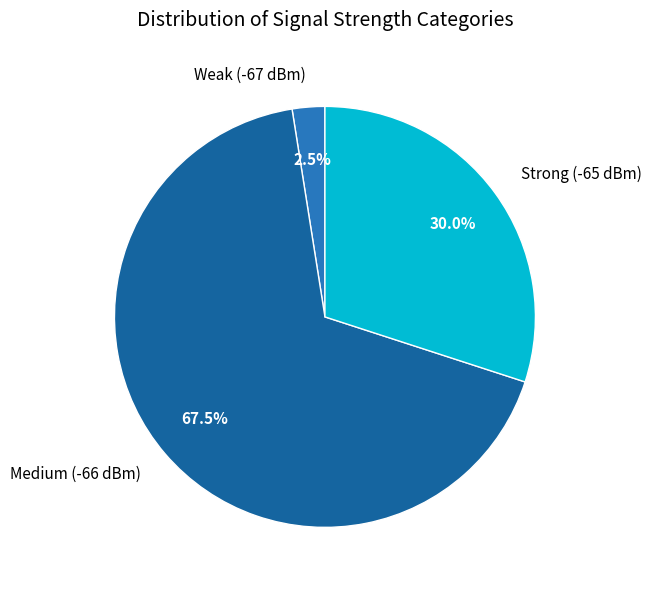

What portion of the pie excludes Medium (-66 dBm)?

32.5%